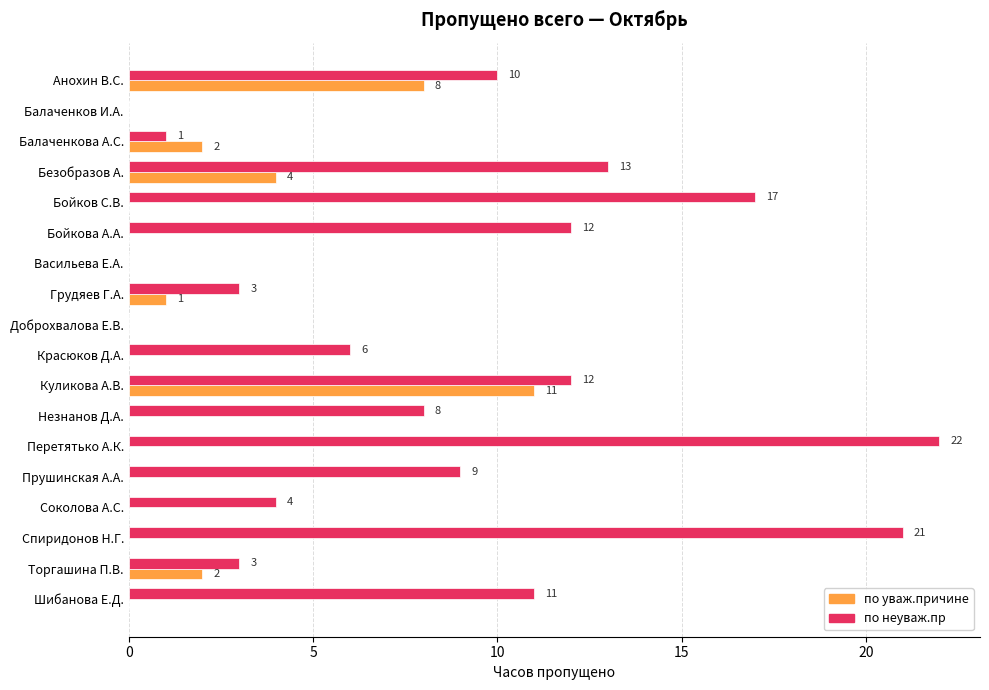

Is the value of по уваж.причине at Анохин В.С. greater than the value of по неуваж.пр at Васильева Е.А.?

Yes